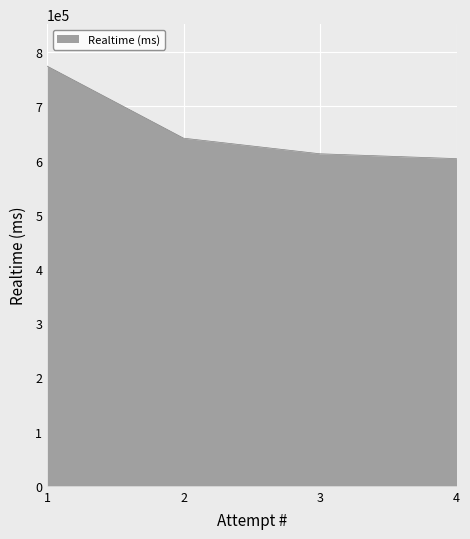

Which label corresponds to the smallest value in the chart?

4